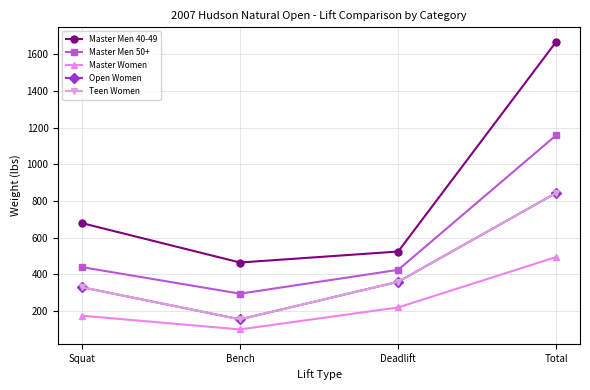

List the series in order of their peak value, lowest first.

Master Women, Open Women, Teen Women, Master Men 50+, Master Men 40-49